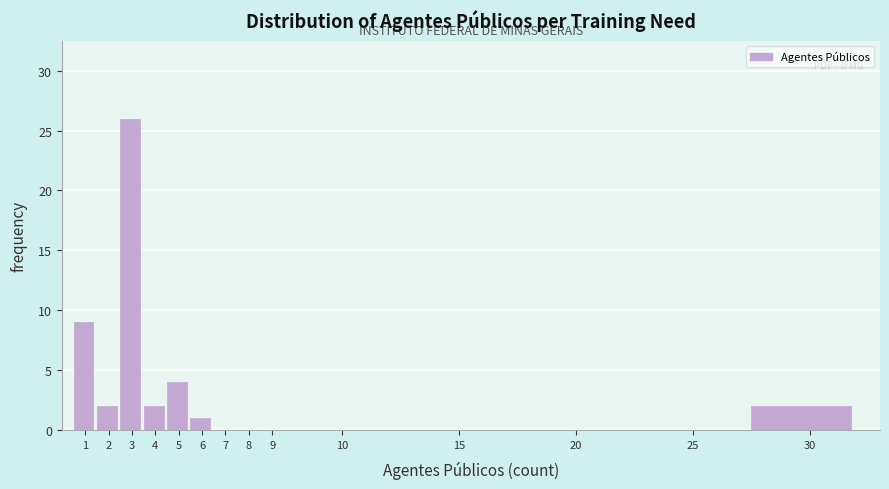

Reading left to right, what are all the values shown in this chart?

1=9	2=2	3=26	4=2	5=4	6=1	7=0	8=0	9=0	10=0	15=0	20=0	25=0	30=2